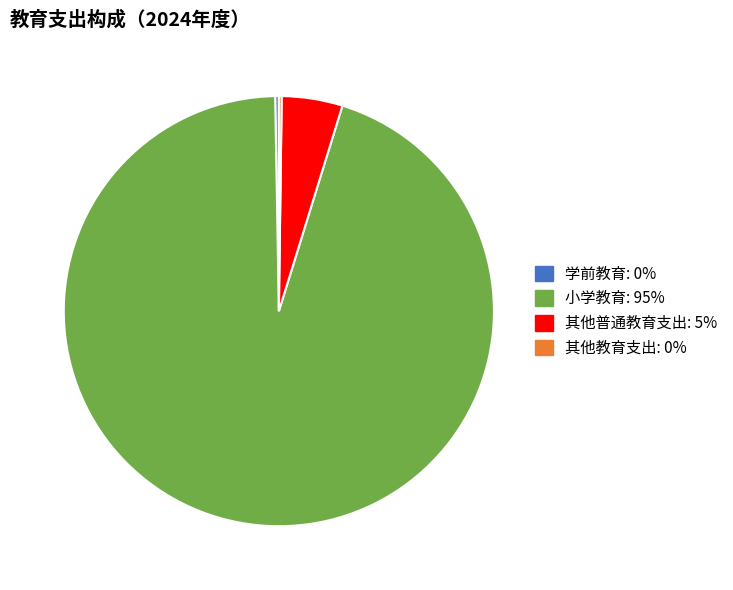

Which slice represents more than half of the pie?

小学教育